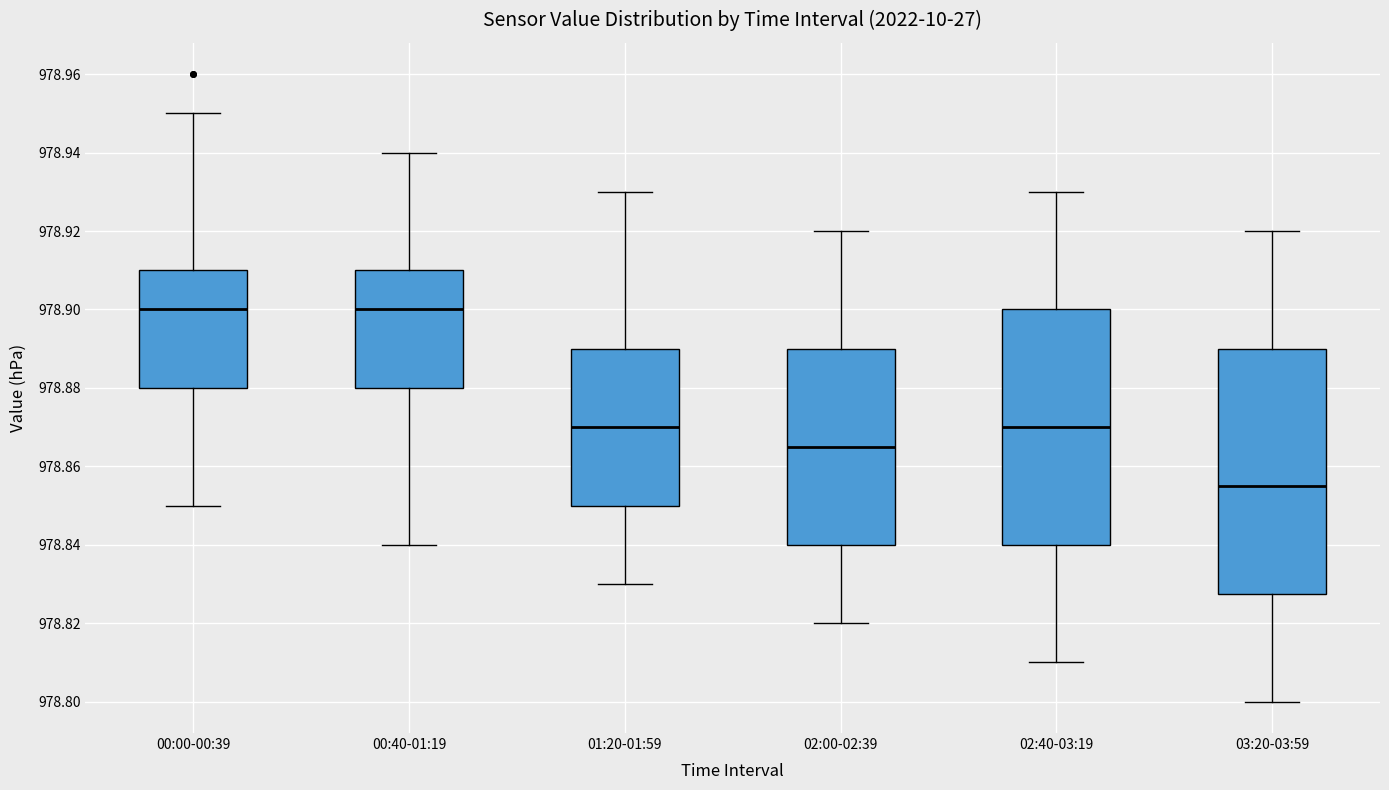

Reading left to right, transcribe this box plot: for each box, give where its median line is, the range the box spans, and where its two whiskers end, as read against the y-axis. The values are not printed on the chart, so give them approximately, as read against the axis.

00:00-00:39: median 978.900, box 978.880 to 978.910, whiskers 978.850 to 978.950
00:40-01:19: median 978.900, box 978.880 to 978.910, whiskers 978.840 to 978.940
01:20-01:59: median 978.870, box 978.850 to 978.890, whiskers 978.830 to 978.930
02:00-02:39: median 978.866, box 978.840 to 978.890, whiskers 978.820 to 978.920
02:40-03:19: median 978.870, box 978.840 to 978.900, whiskers 978.810 to 978.930
03:20-03:59: median 978.856, box 978.828 to 978.890, whiskers 978.800 to 978.920